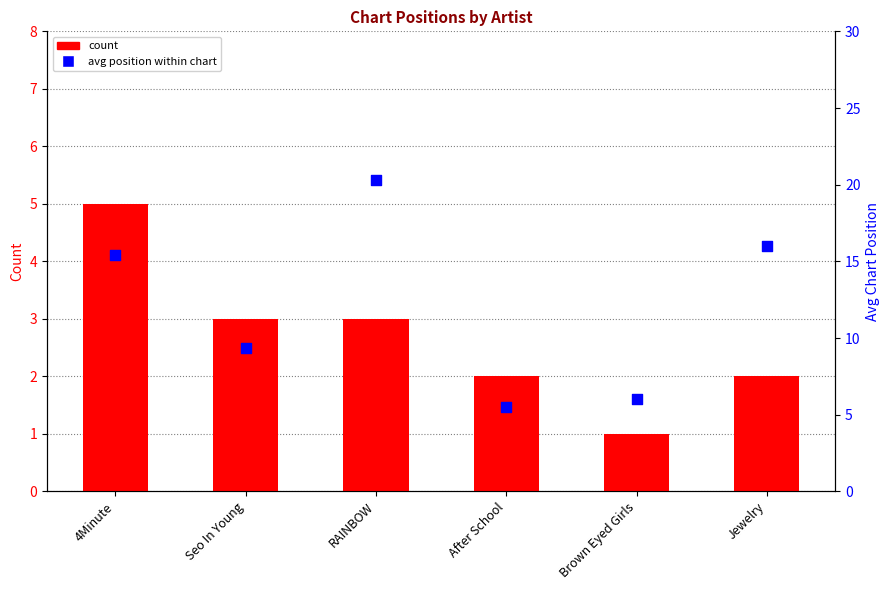

Which series has the largest Y range (max minus min)?

avg position within chart